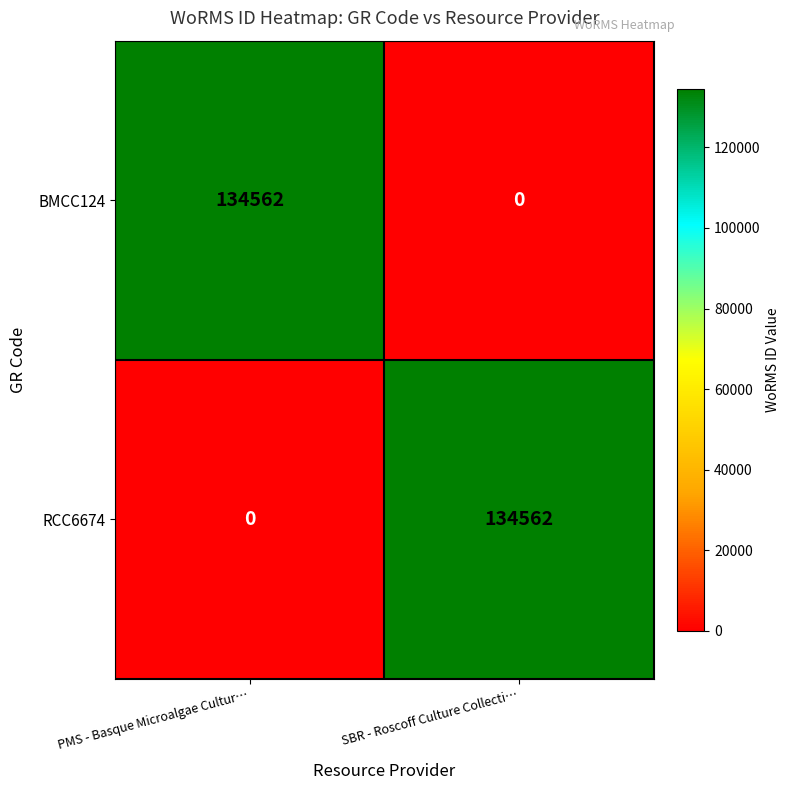

What is the difference between the maximum and minimum values in the BMCC124 series?

134562